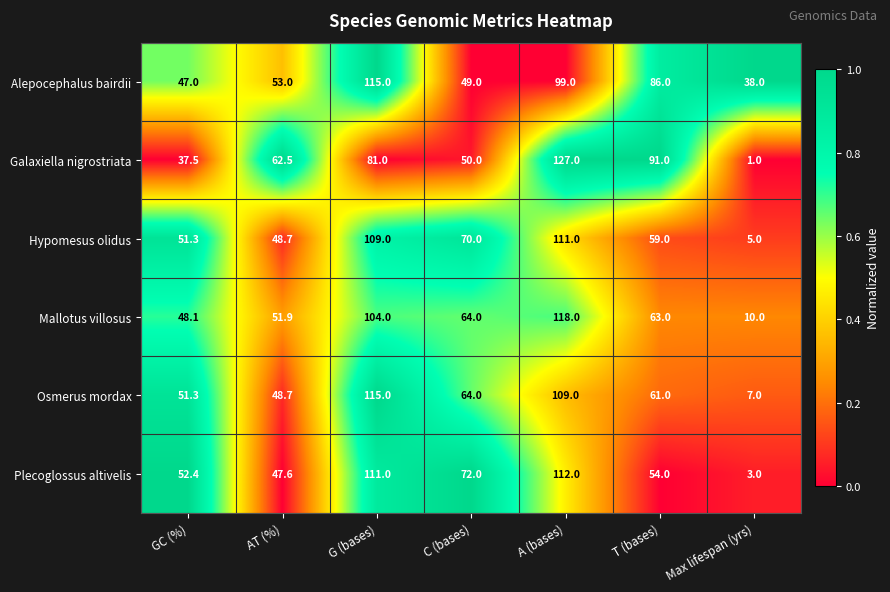

Rank the series at A (bases) from lowest to highest value.

Alepocephalus bairdii, Osmerus mordax, Hypomesus olidus, Plecoglossus altivelis, Mallotus villosus, Galaxiella nigrostriata